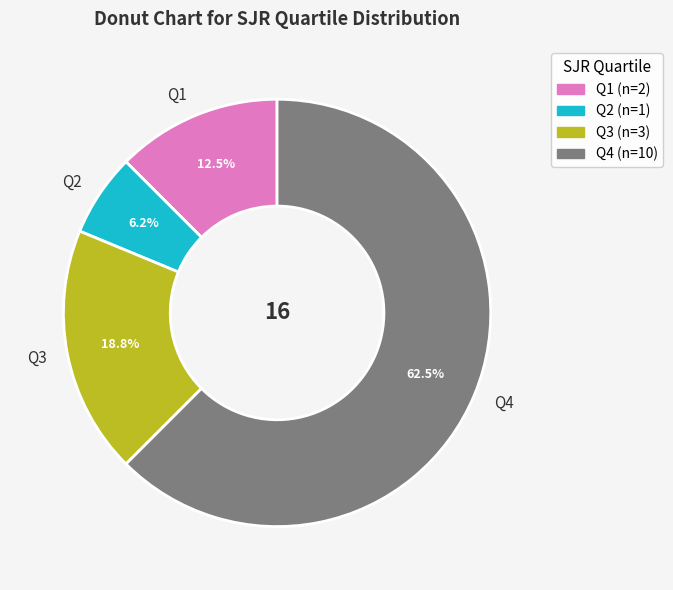

What is the ratio of the value at Q1 to the value at Q3?

0.7